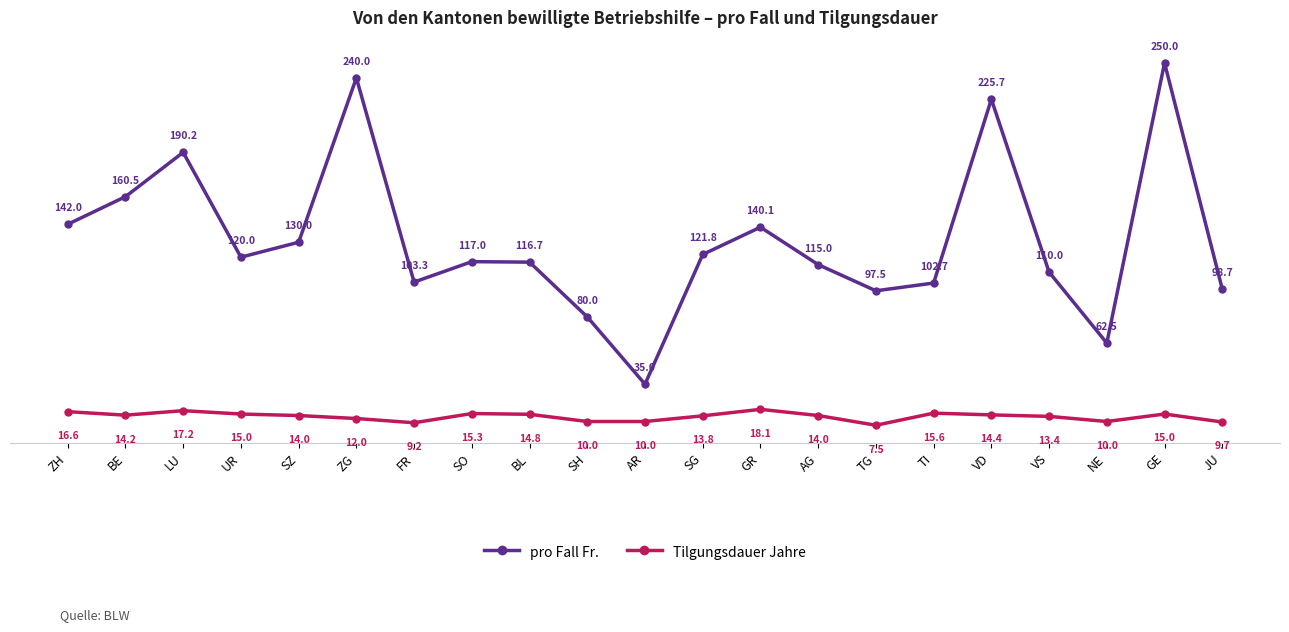

Is it true that pro Fall Fr. equals 130.0 at SZ?

True